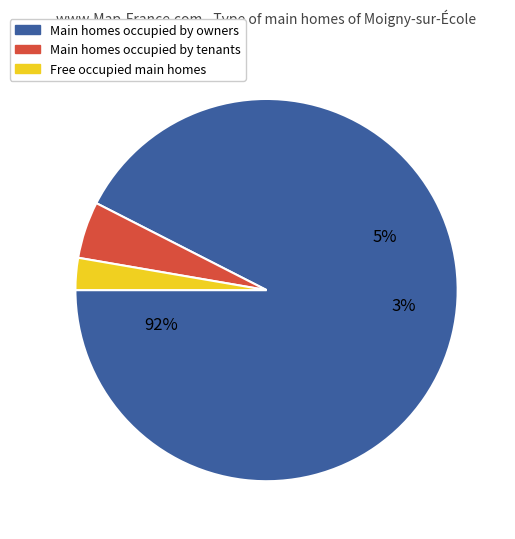

To the nearest percent, what percentage of the pie is 28?

3%